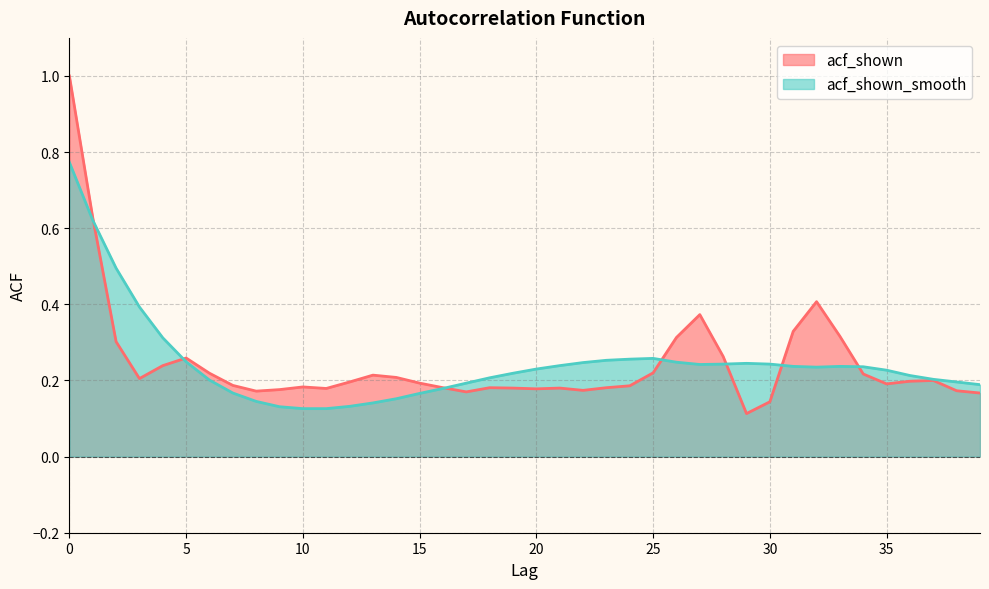

True or false: acf_shown_smooth has a value of 0.2 at 17.

True